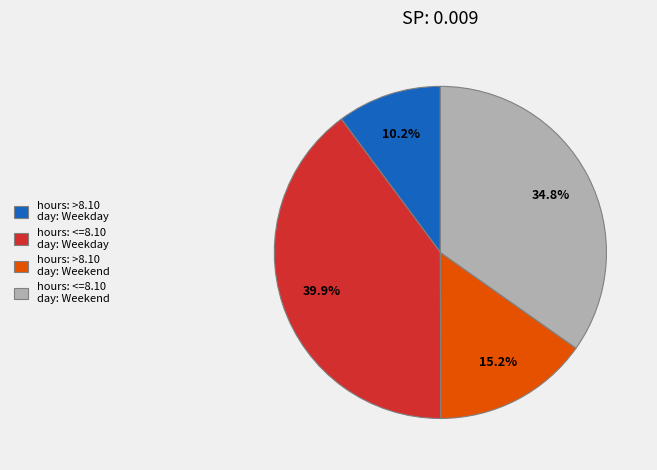

To the nearest percent, what is the average slice percentage?

25%